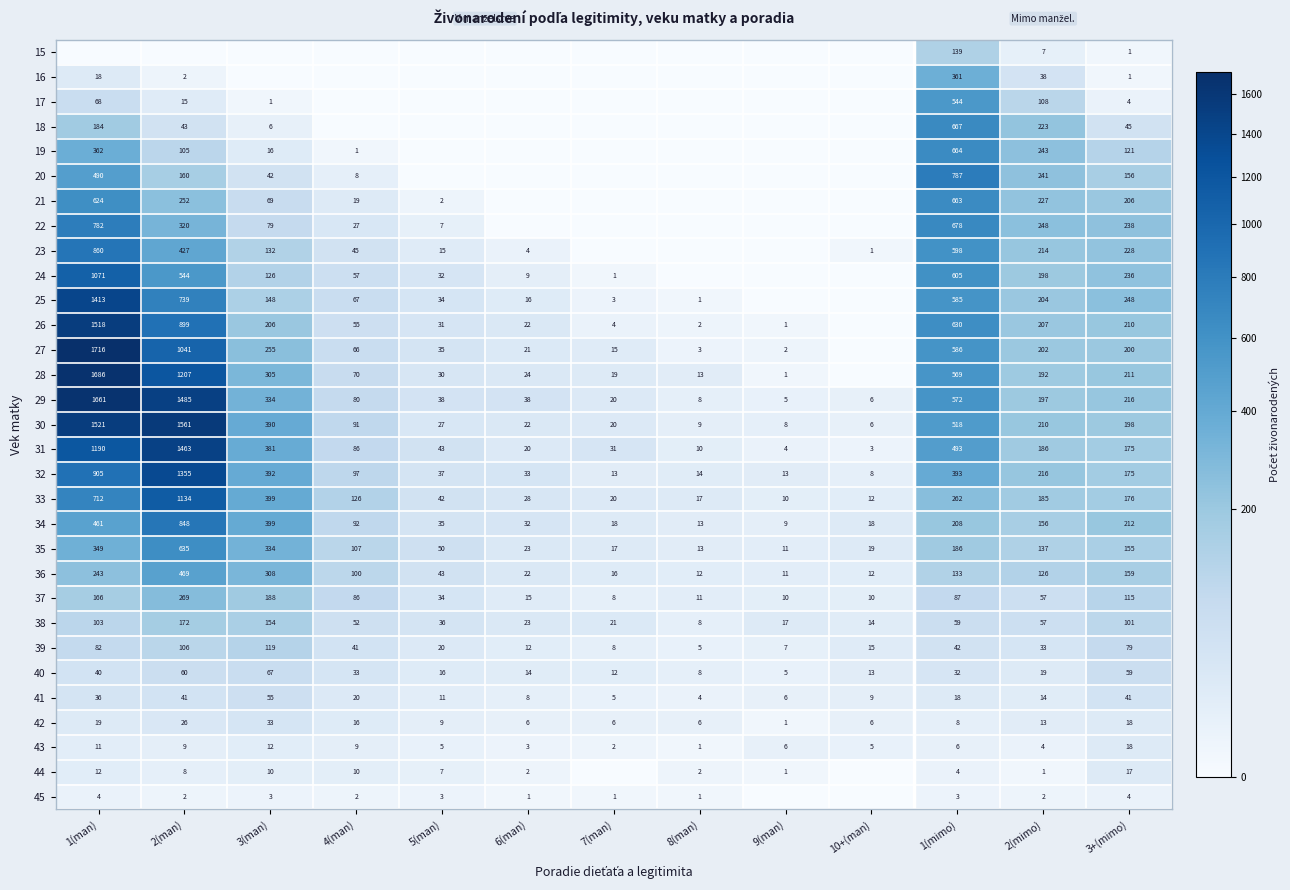

What is the sum of the 37 values at 9(man) and 1(mimo)?

97